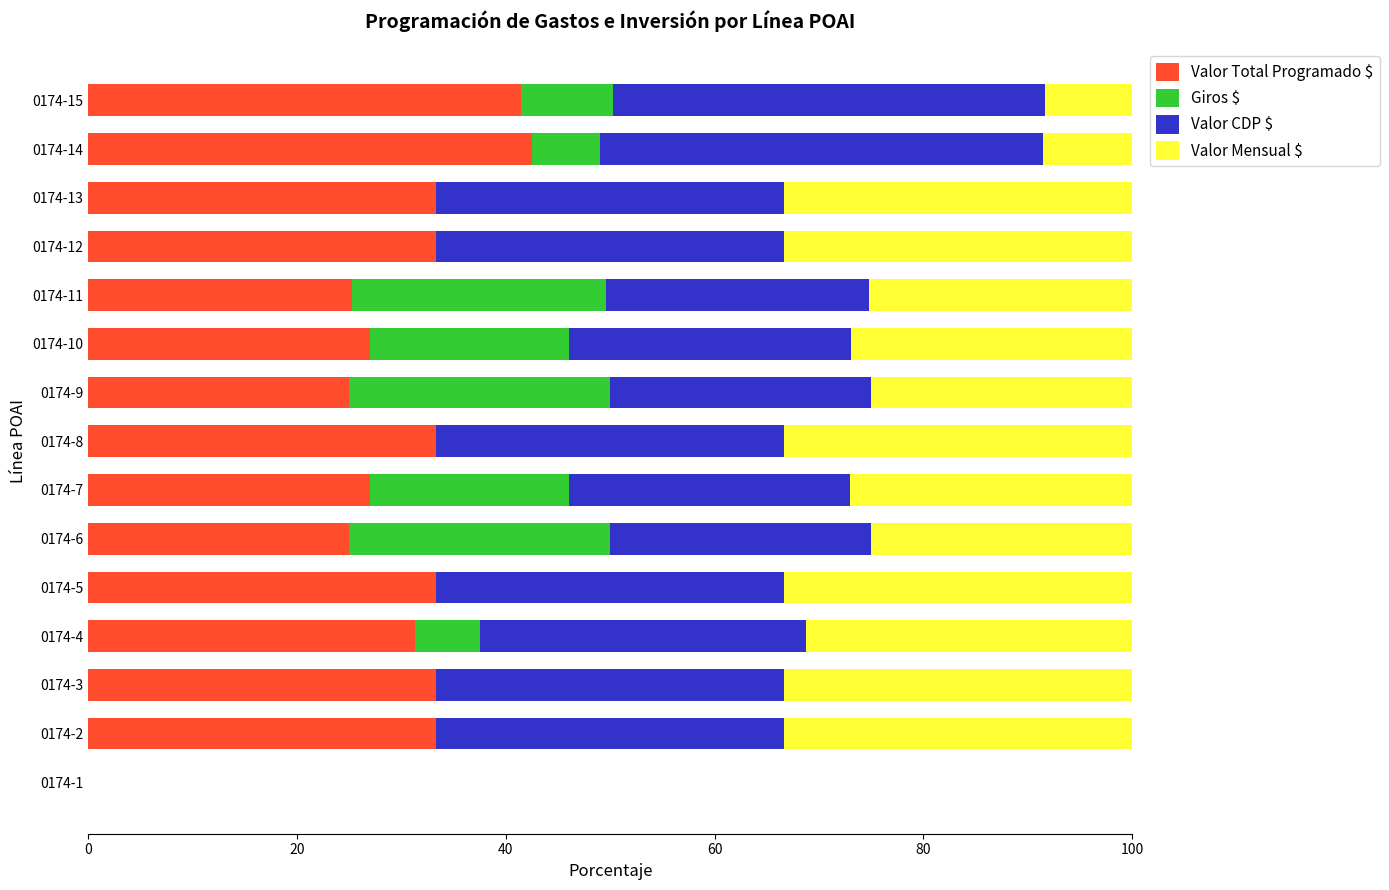

What is the total value across all series at 0174-9?

100.0